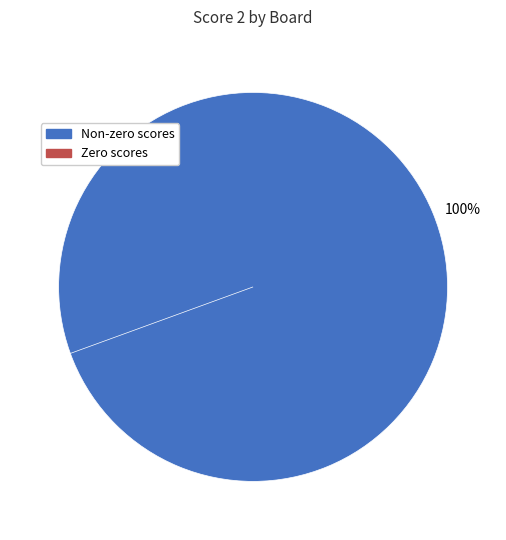

Does 1 account for over 50% of the chart?

No